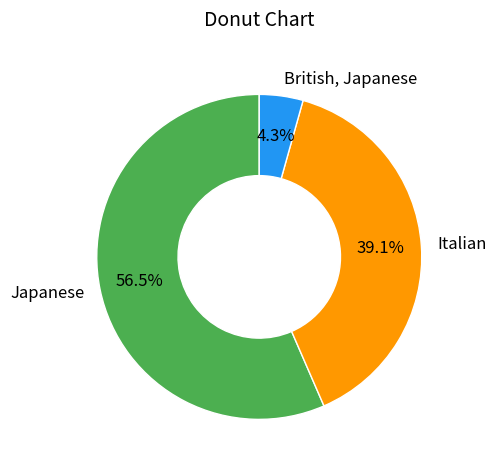

Which category has the smallest portion of the pie?

British, Japanese